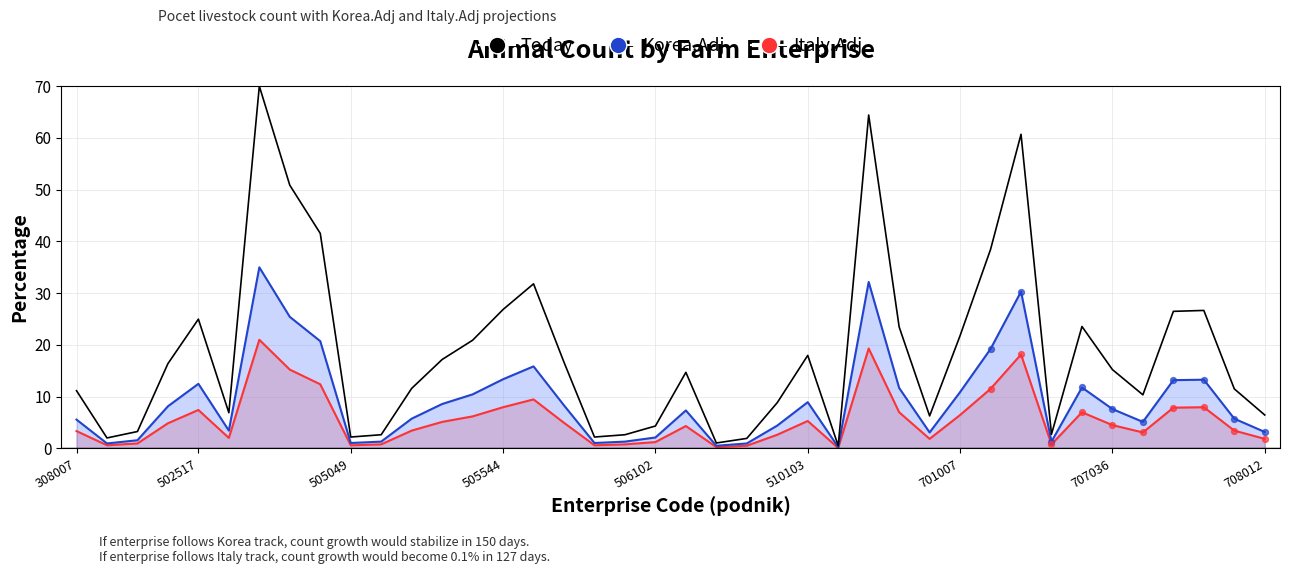

Which has a higher value, 12 or 26?

26